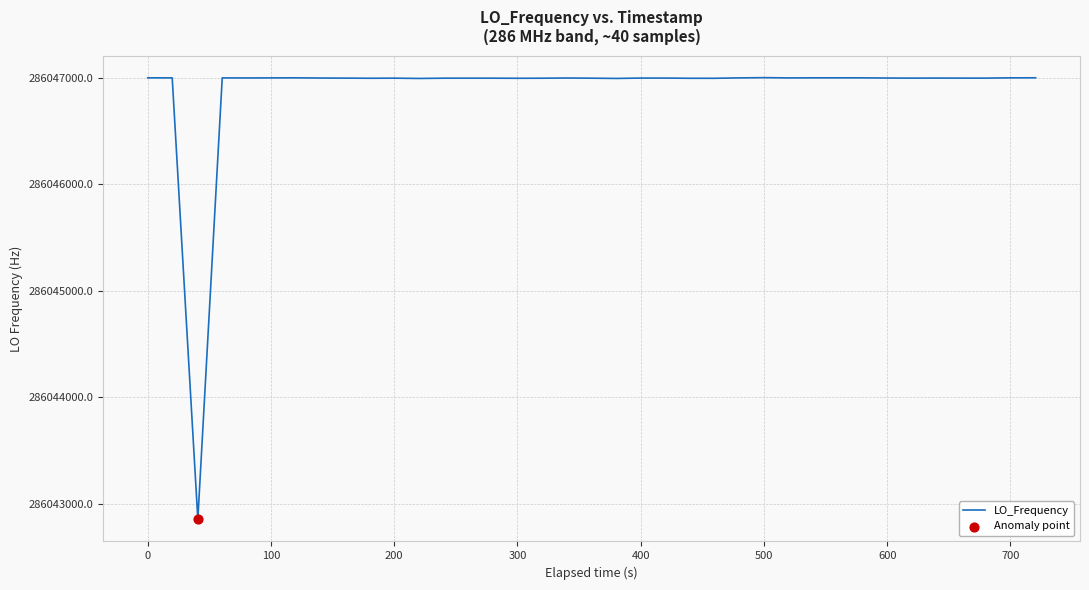

What is the minimum value shown in the chart?

286042853.7